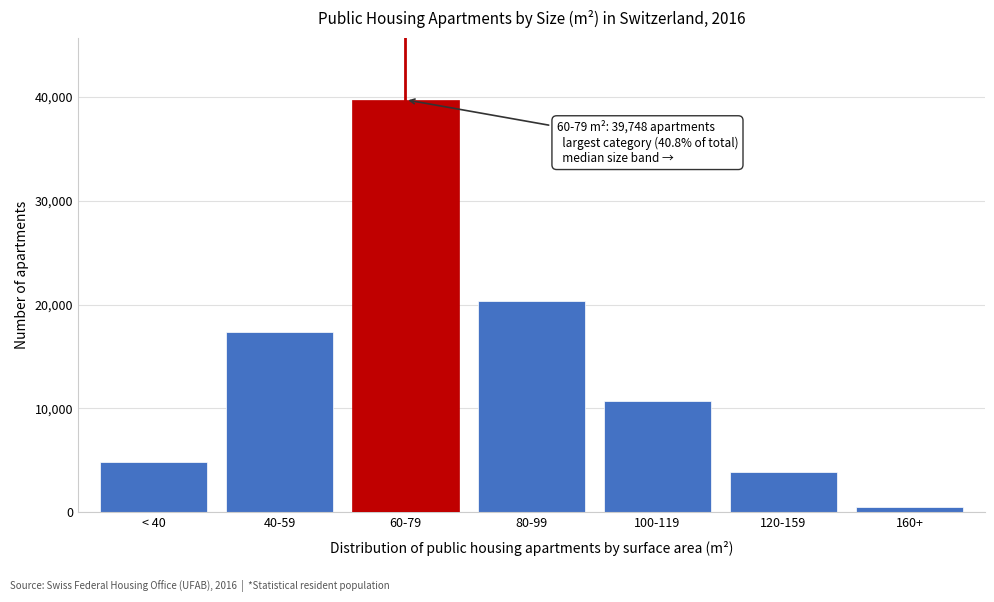

Reading left to right, list all the values displayed in this chart.

4854	17400	39748	20334	10723	3821	481